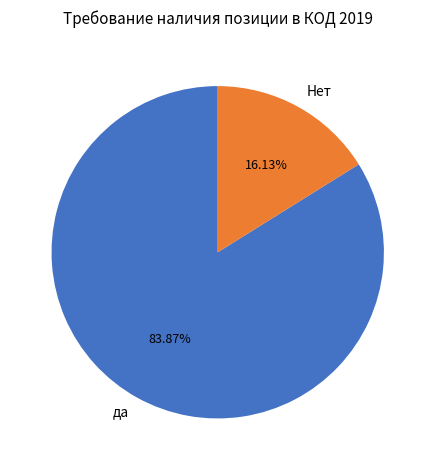

How much of the chart is everything except да?

16.1%